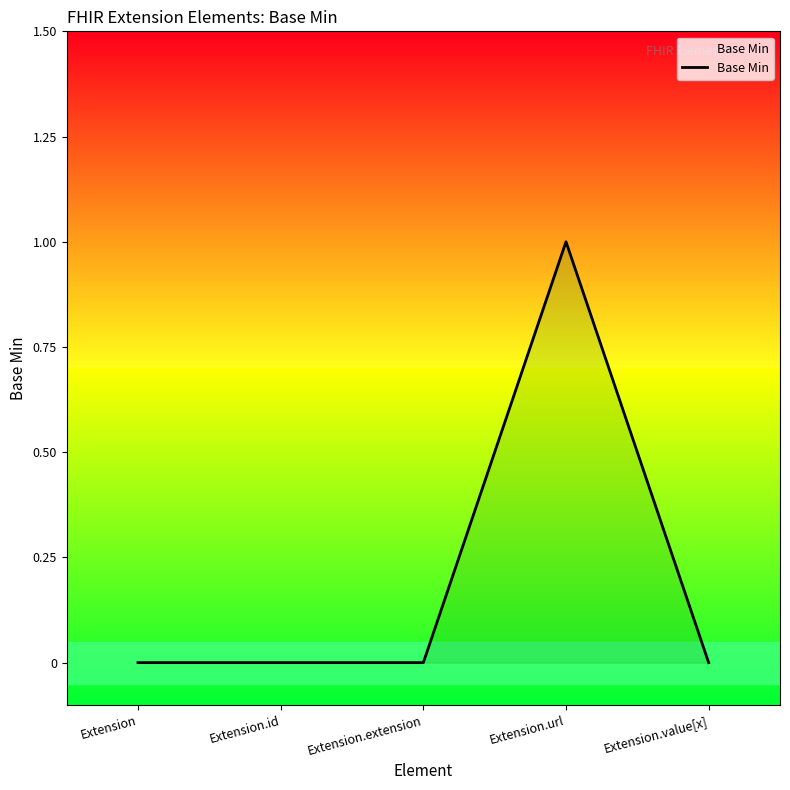

Is it true that the value at Extension.value[x] is 0?

True